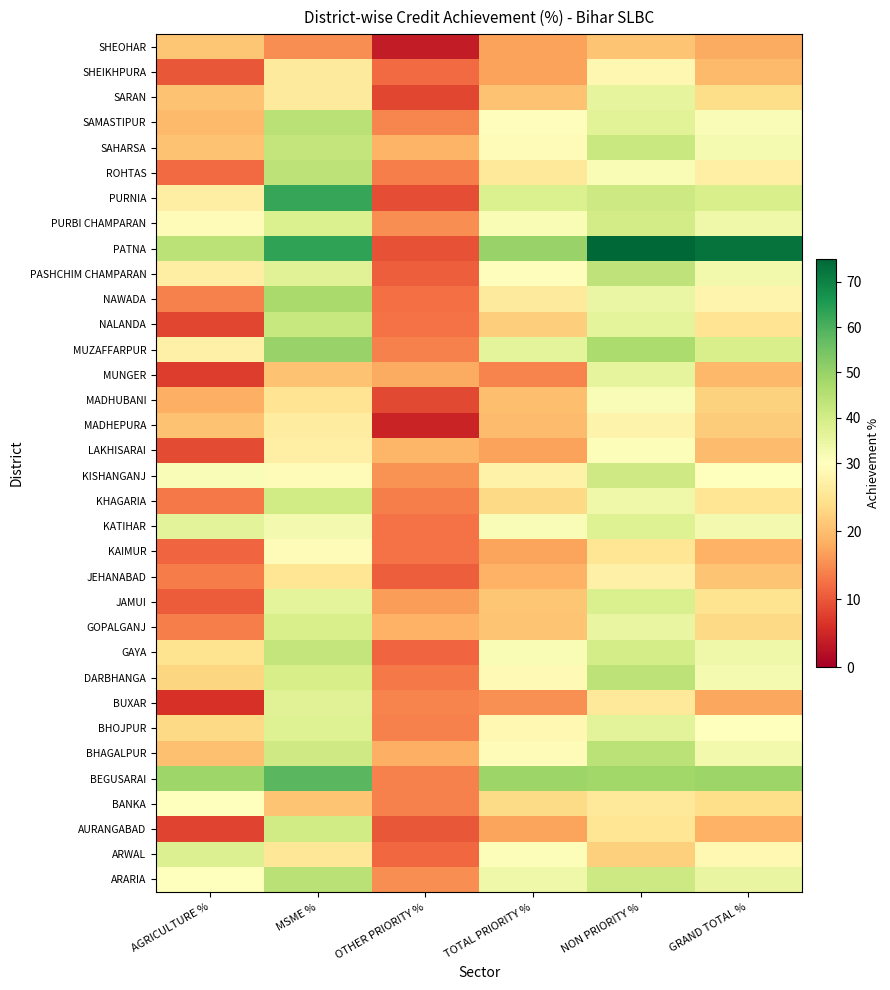

What is the total value across all series at TOTAL PRIORITY %?

892.2